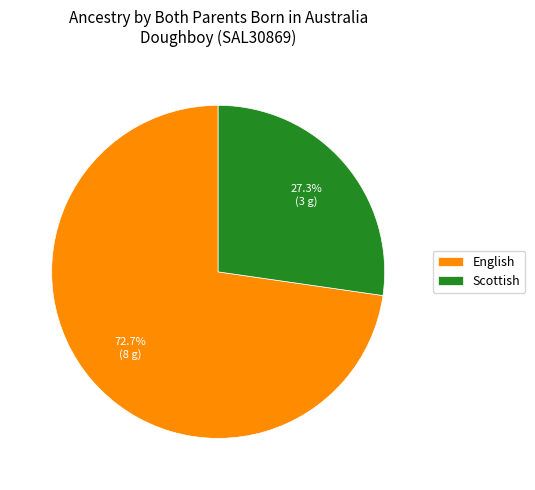

Which has a higher value, Scottish or English?

English